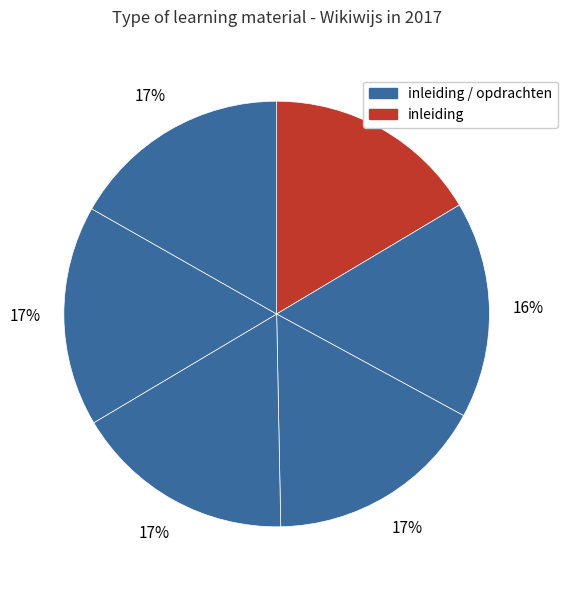

Does any single category account for the majority?

No